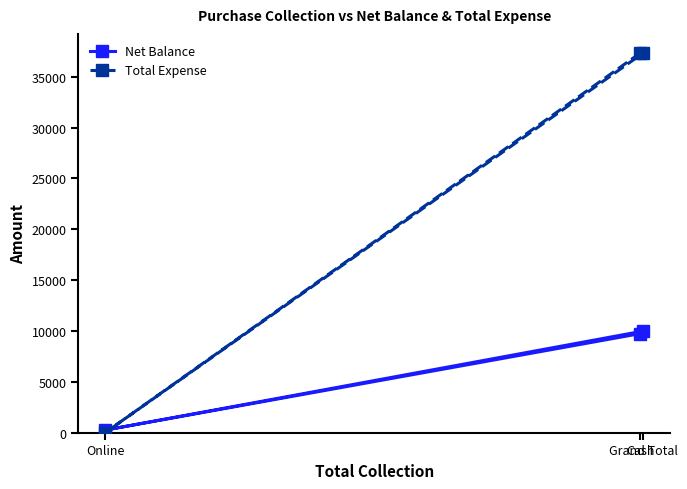

List the series in order of their overall mean, lowest first.

Net Balance, Total Expense